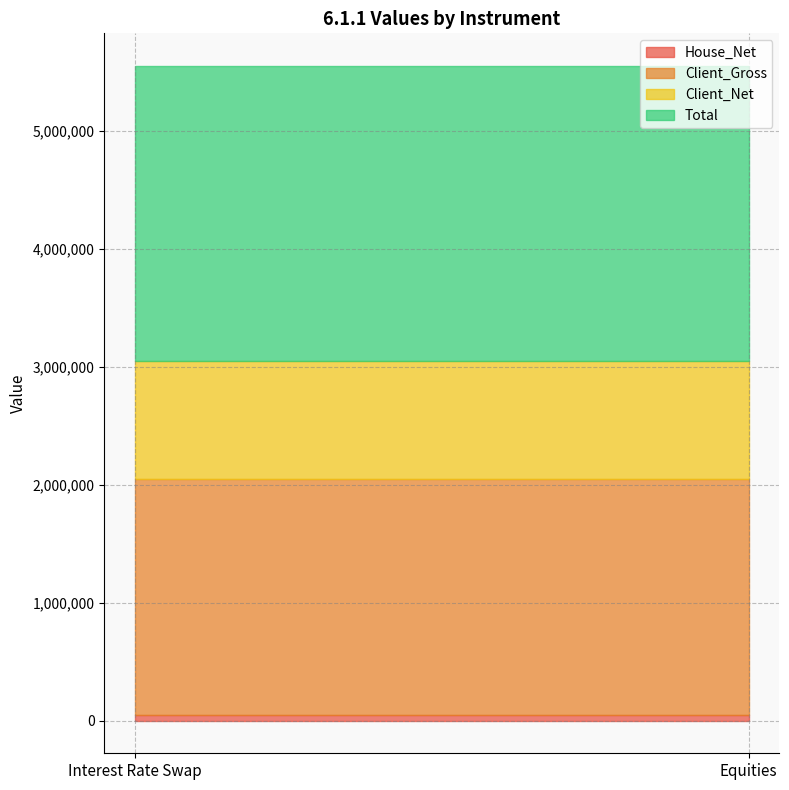

What is the difference between the highest and lowest values at Equities?

2450000